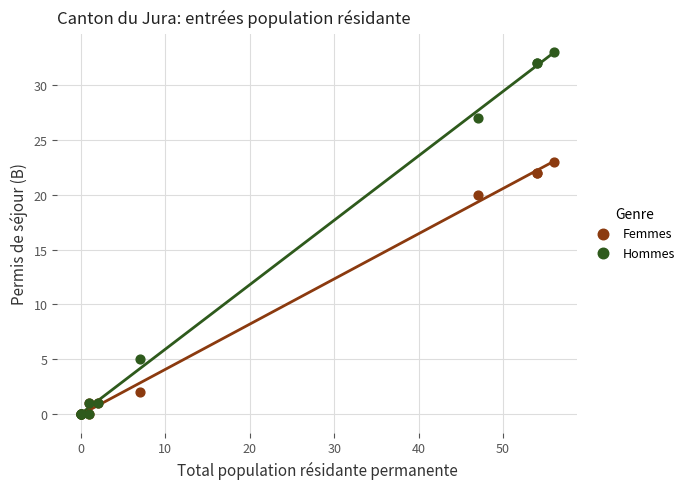

Across all series, what Y value is closest to 16?

20